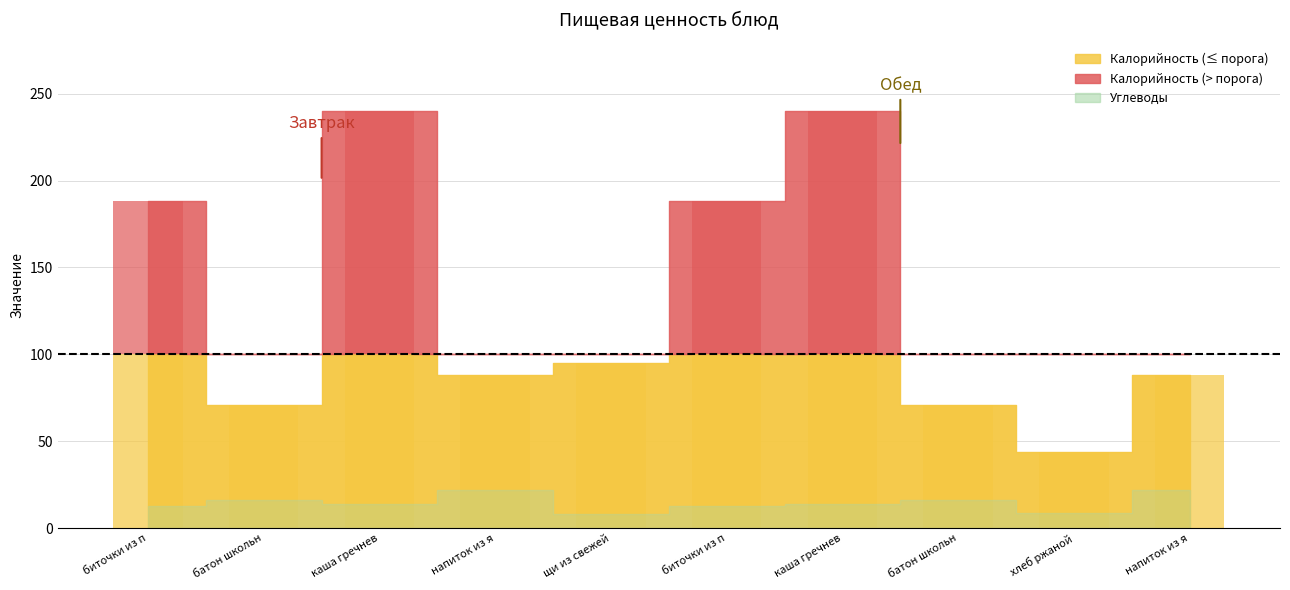

Are the bars grouped side by side (vs. stacked)?

Yes